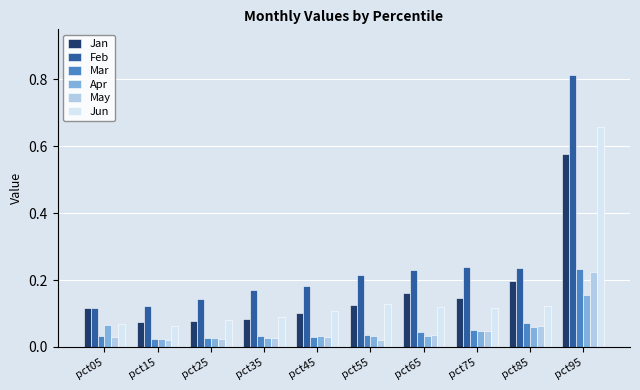

What is the difference between the Jun values at pct95 and pct75?

0.5